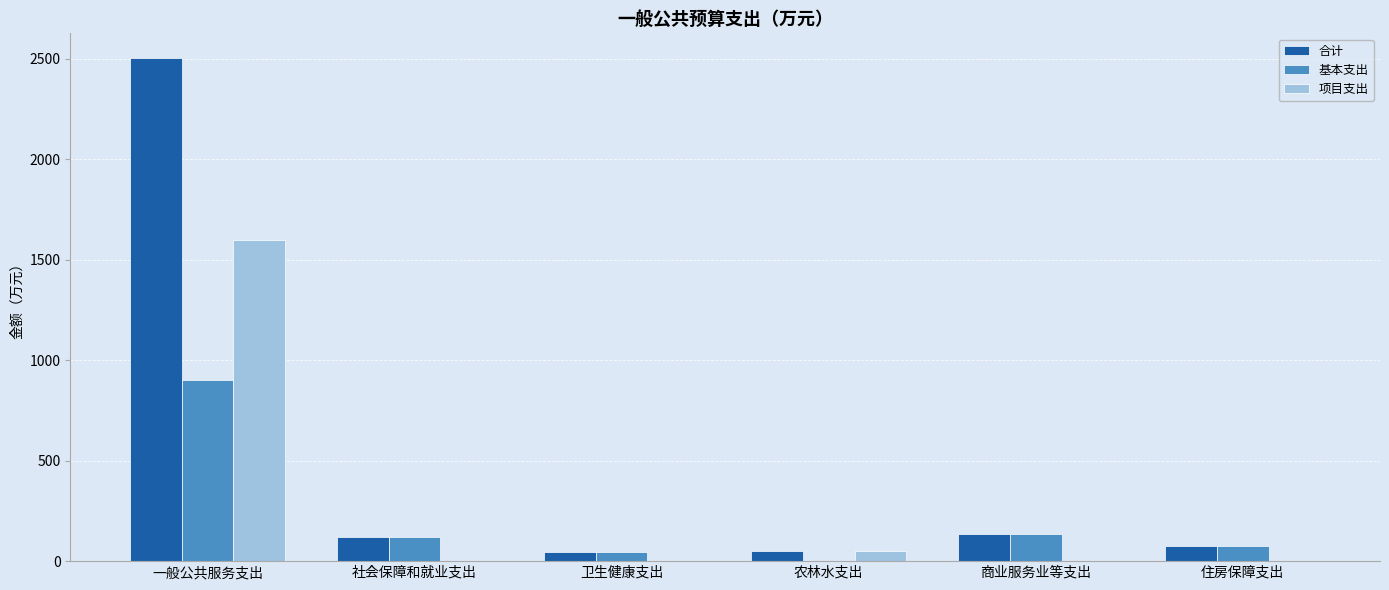

Does the chart contain stacked bars?

No